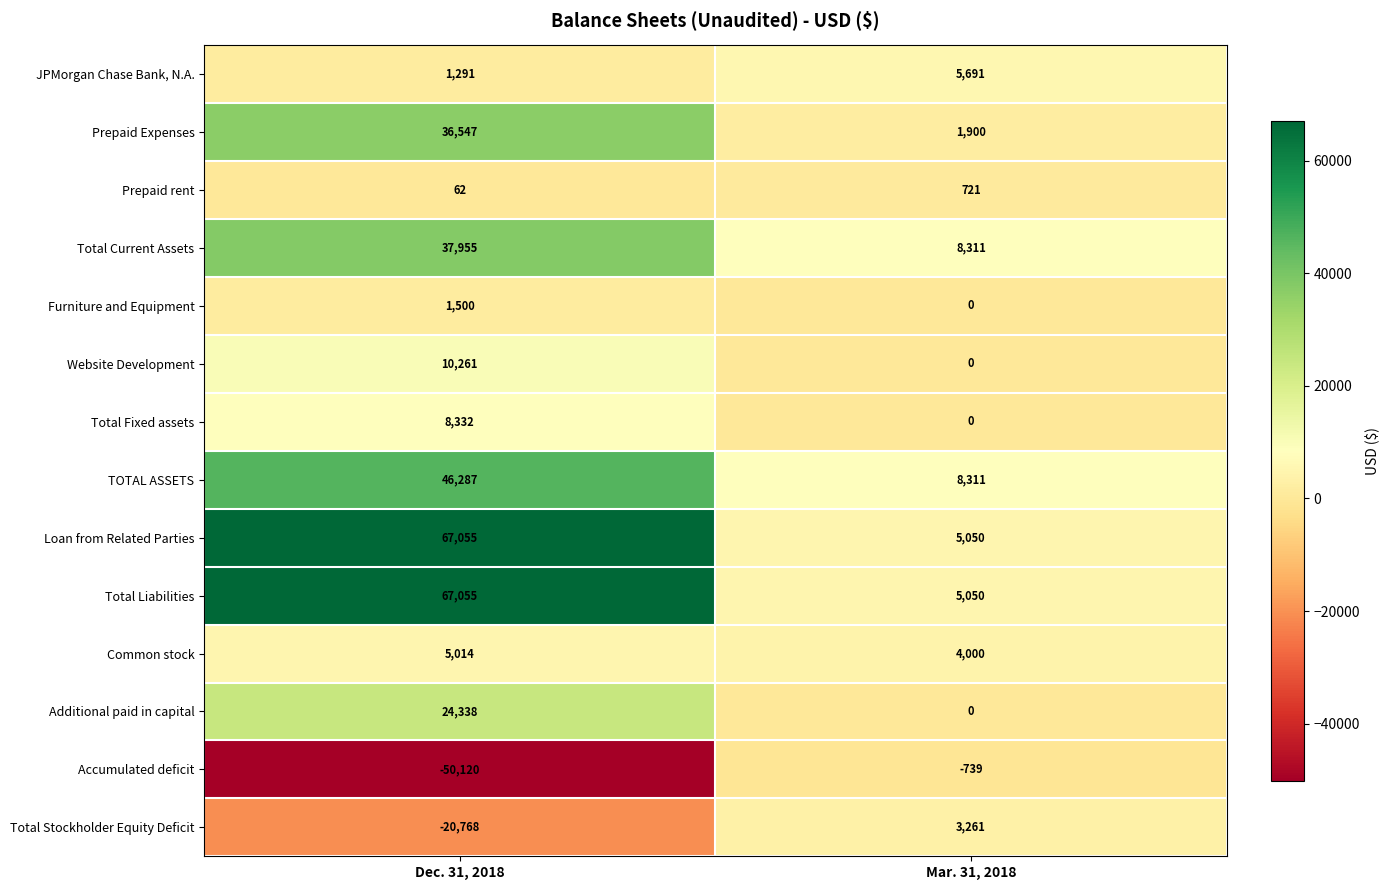

How many categories are shown in the chart?

2